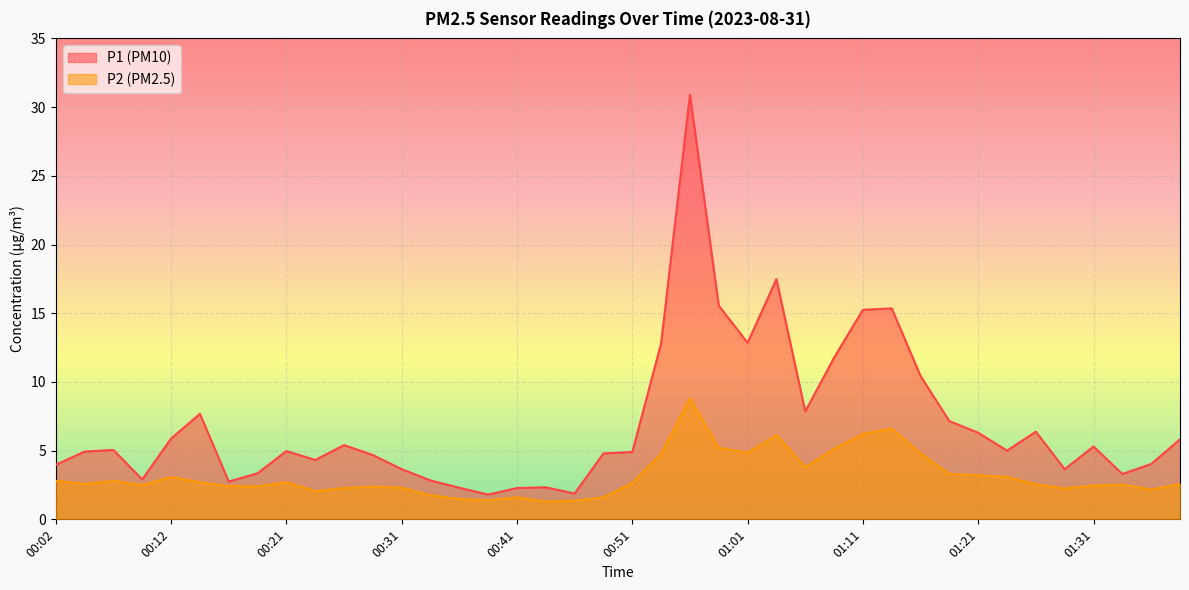

At which category is the sum across all series the highest?

00:56